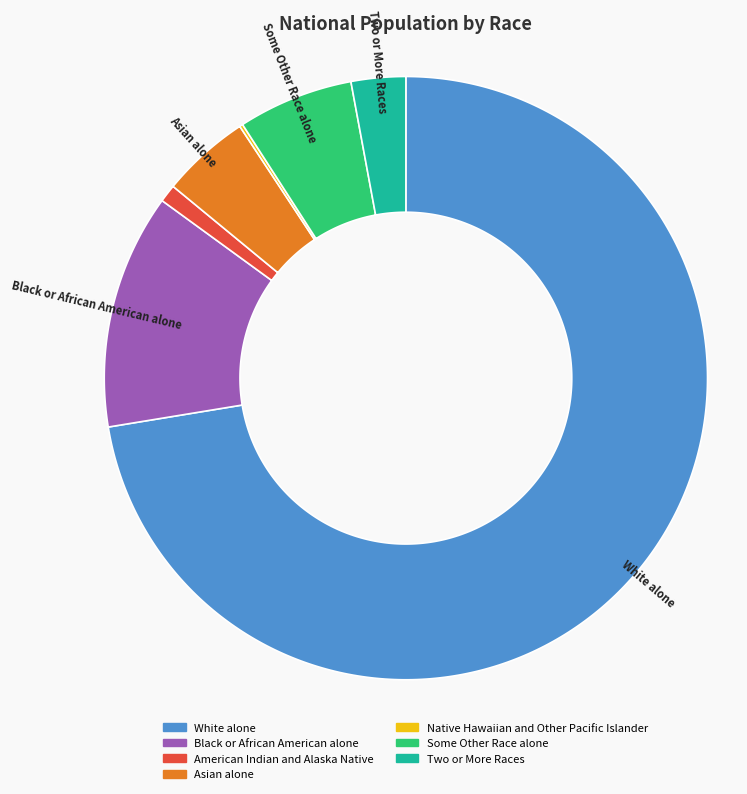

What is the ratio of the value at White alone to the value at Some Other Race alone?

11.7